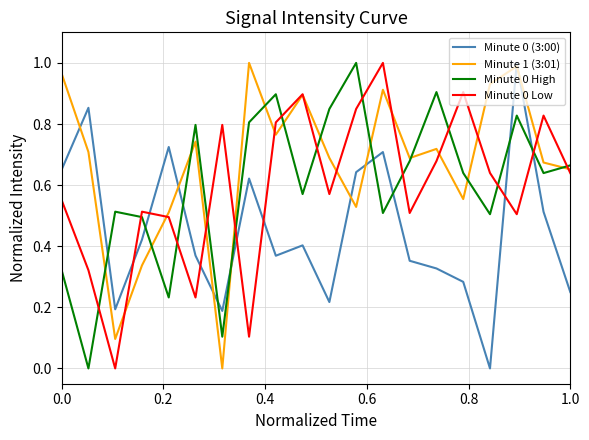

Which series has the largest total across all categories?

Minute 1 (3:01)